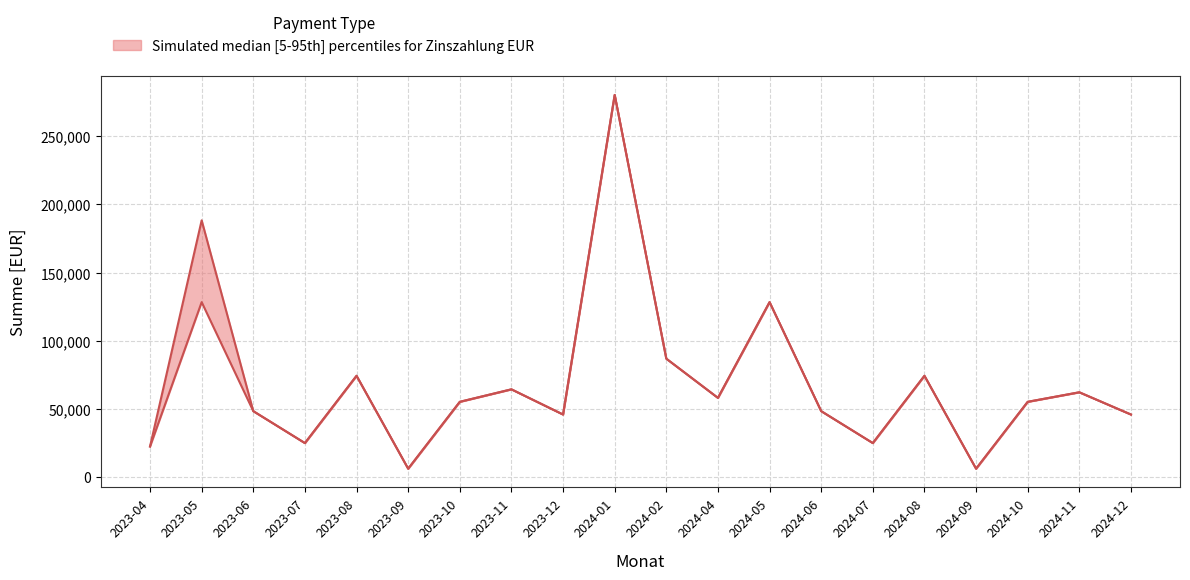

At which category does the chart reach its minimum across all series?

2023-09